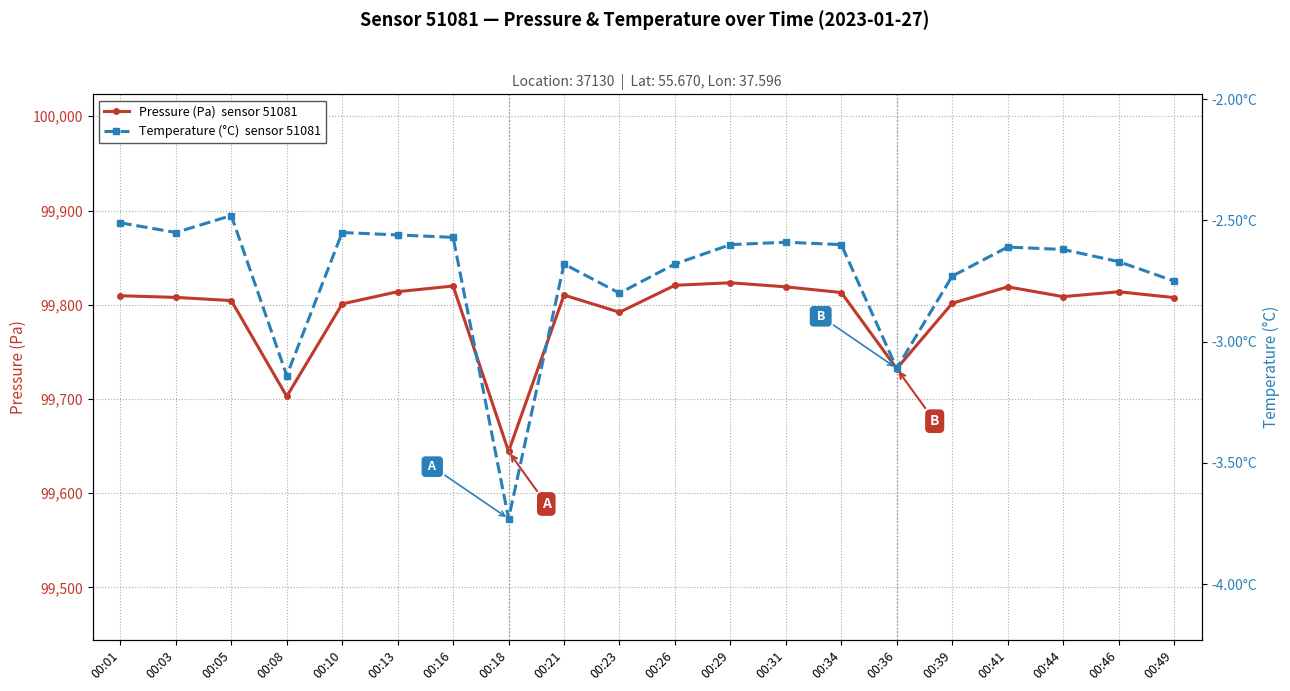

Is this an area chart (filled region under the line)?

No